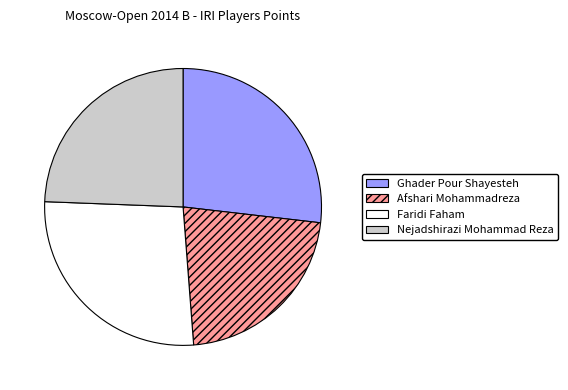

Which category has the smallest portion of the pie?

Afshari Mohammadreza